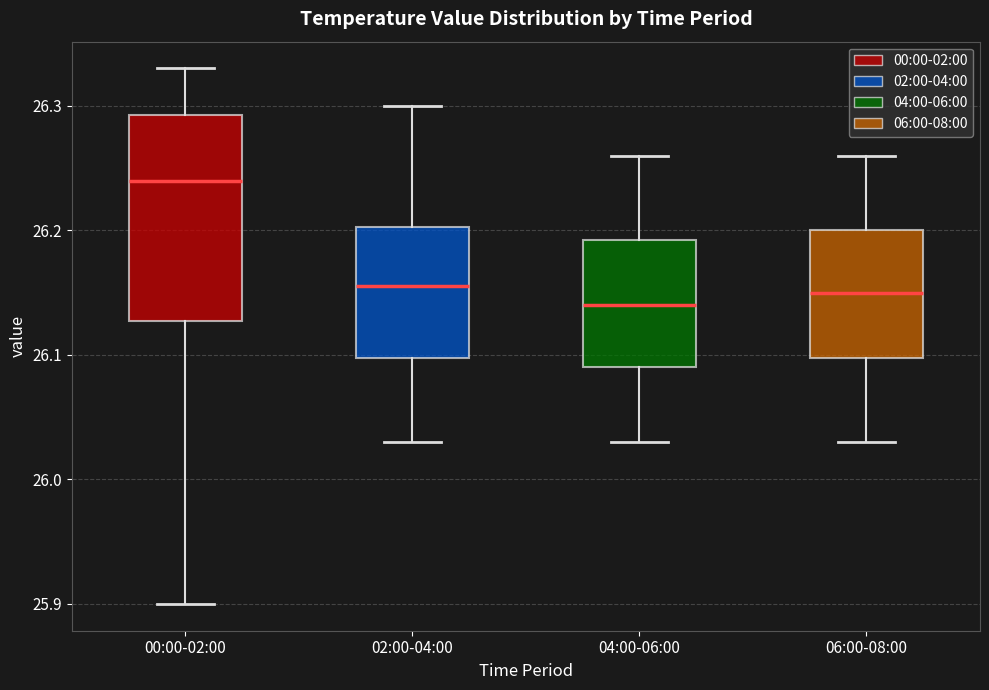

Where does the median line of the box for 00:00-02:00 sit on the y-axis? The values are not printed on the chart, so give them approximately, as read against the axis.

26.24